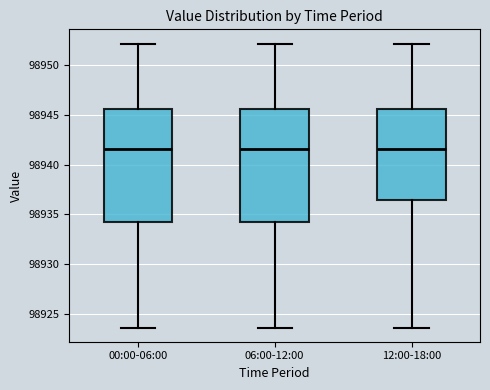

Reading left to right, read every box against the y-axis: the position of its median line, the range the box covers, and the ends of its whiskers. The values are not printed on the chart, so give them approximately, as read against the axis.

00:00-06:00: median 98941.5, box 98934.0 to 98945.5, whiskers 98923.5 to 98952.0
06:00-12:00: median 98941.5, box 98934.0 to 98945.5, whiskers 98923.5 to 98952.0
12:00-18:00: median 98941.5, box 98936.5 to 98945.5, whiskers 98923.5 to 98952.0